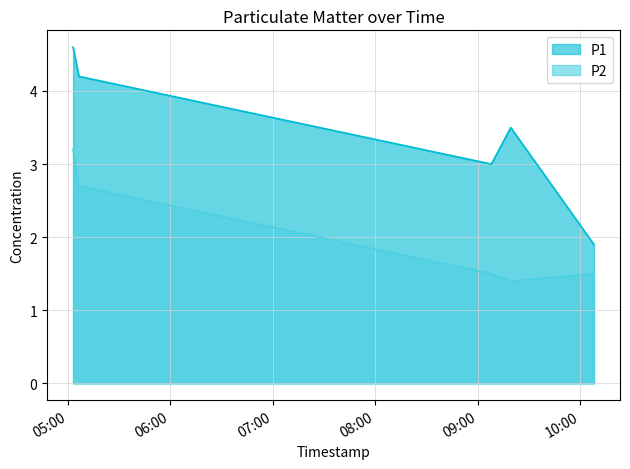

Is it true that P2 equals 2.0 at 2023-05-07T09:08:02?

False